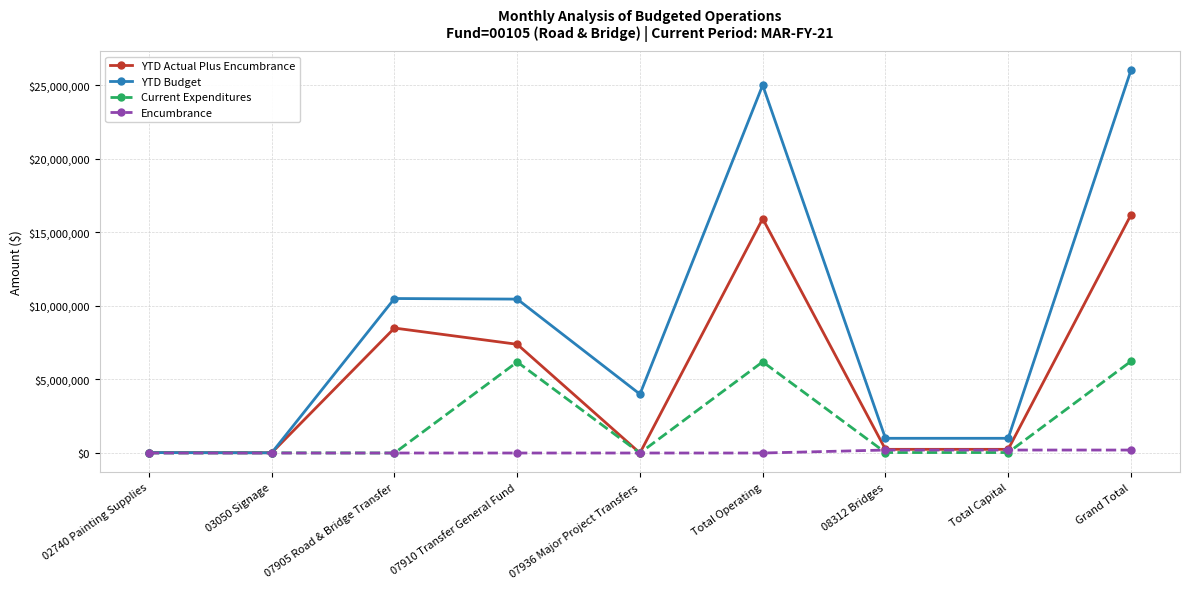

What is the sum of the Current Expenditures values at Grand Total and 07910 Transfer General Fund?

12416307.8